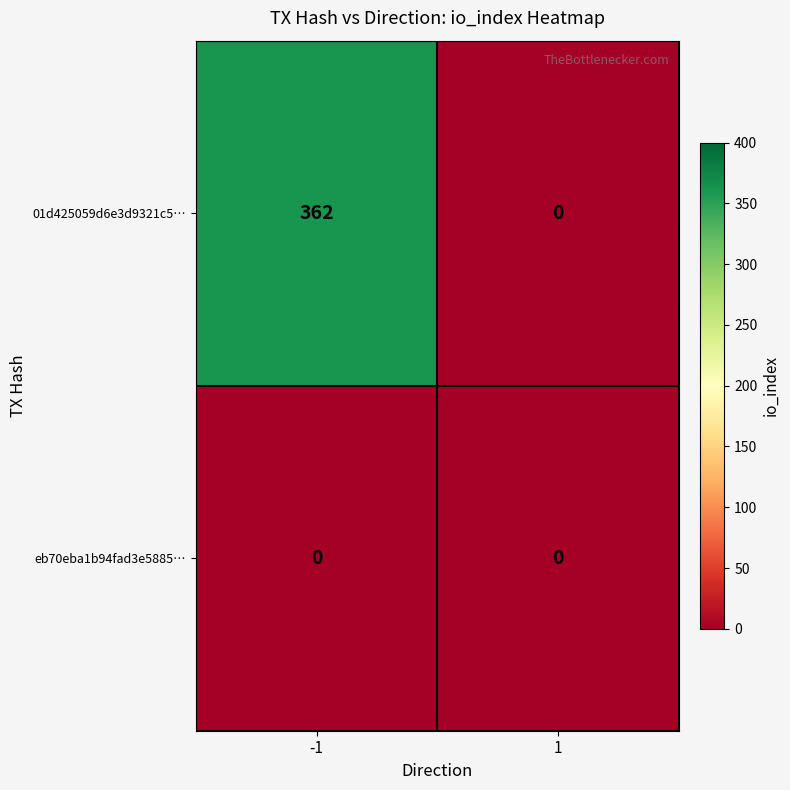

Is it true that 01d425059d6e3d9321c5… equals 362 at -1?

True